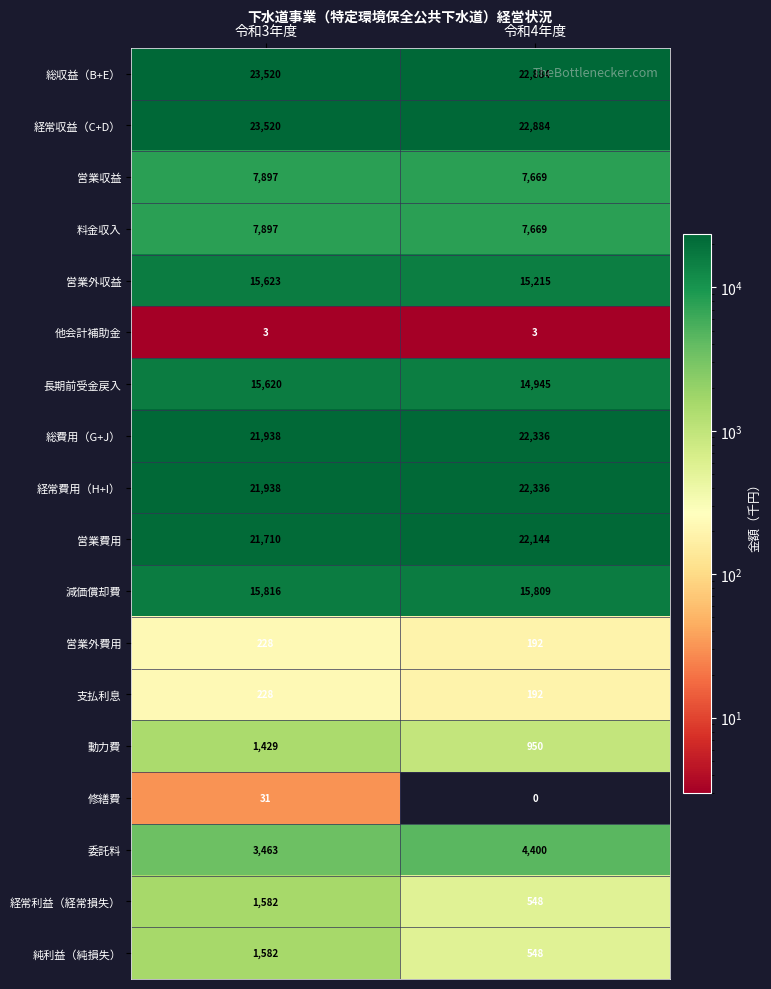

At how many categories does at least one series exceed 8082?

2